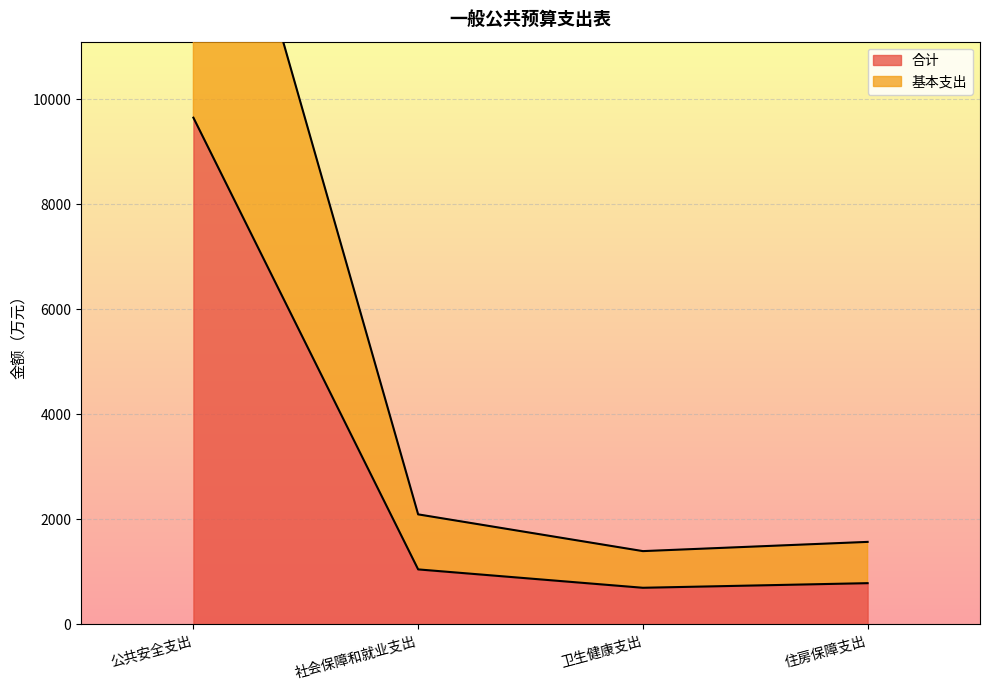

True or false: 合计 and 基本支出 intersect in this chart.

False